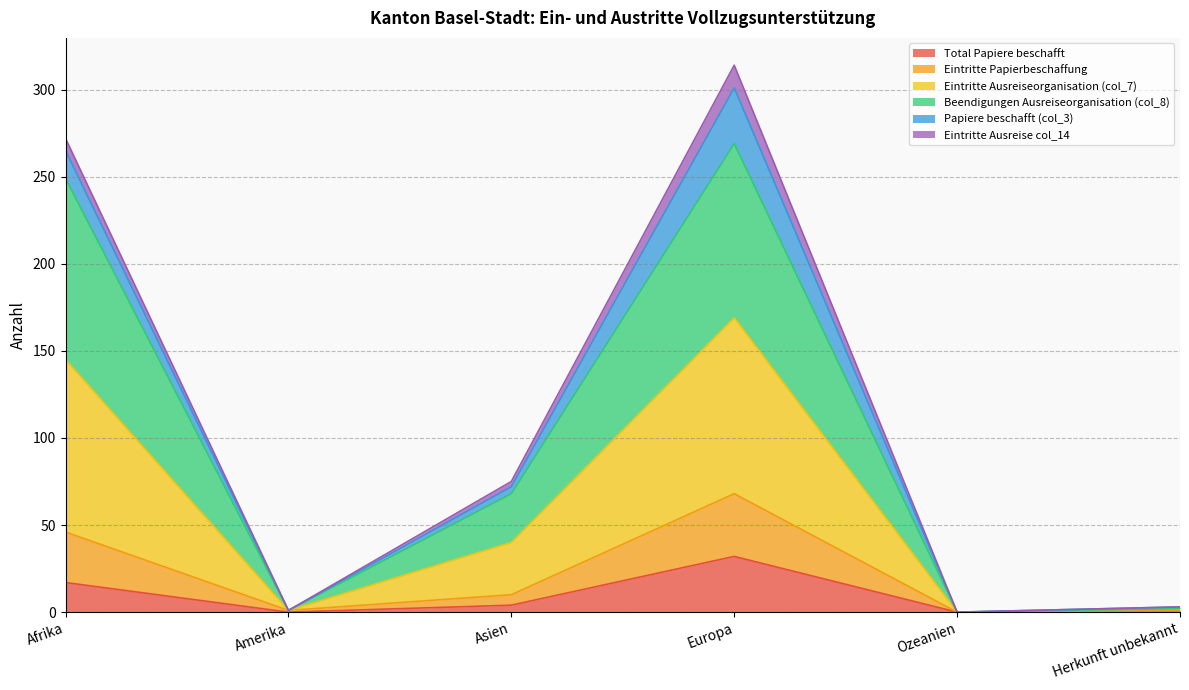

At which category does Beendigungen Ausreiseorganisation (col_8) reach its first local peak?

Europa